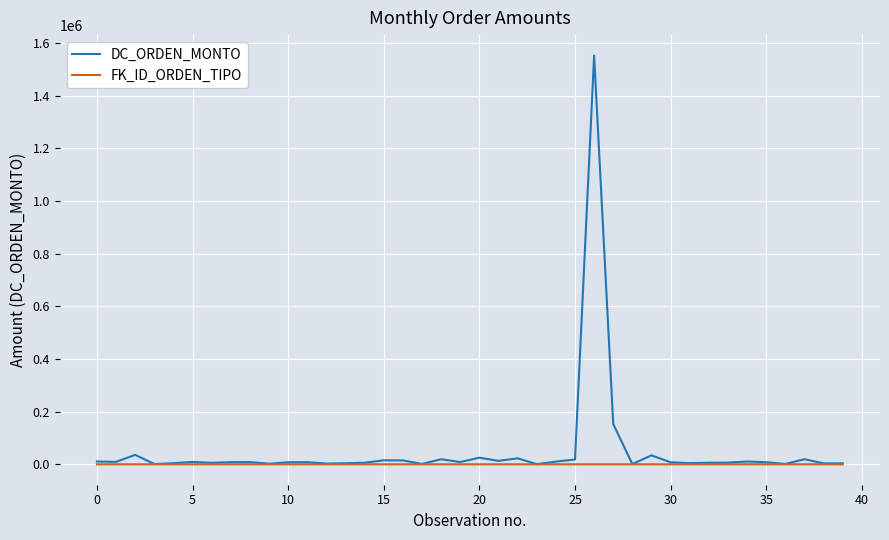

List the series in order of their peak value, highest first.

DC_ORDEN_MONTO, FK_ID_ORDEN_TIPO